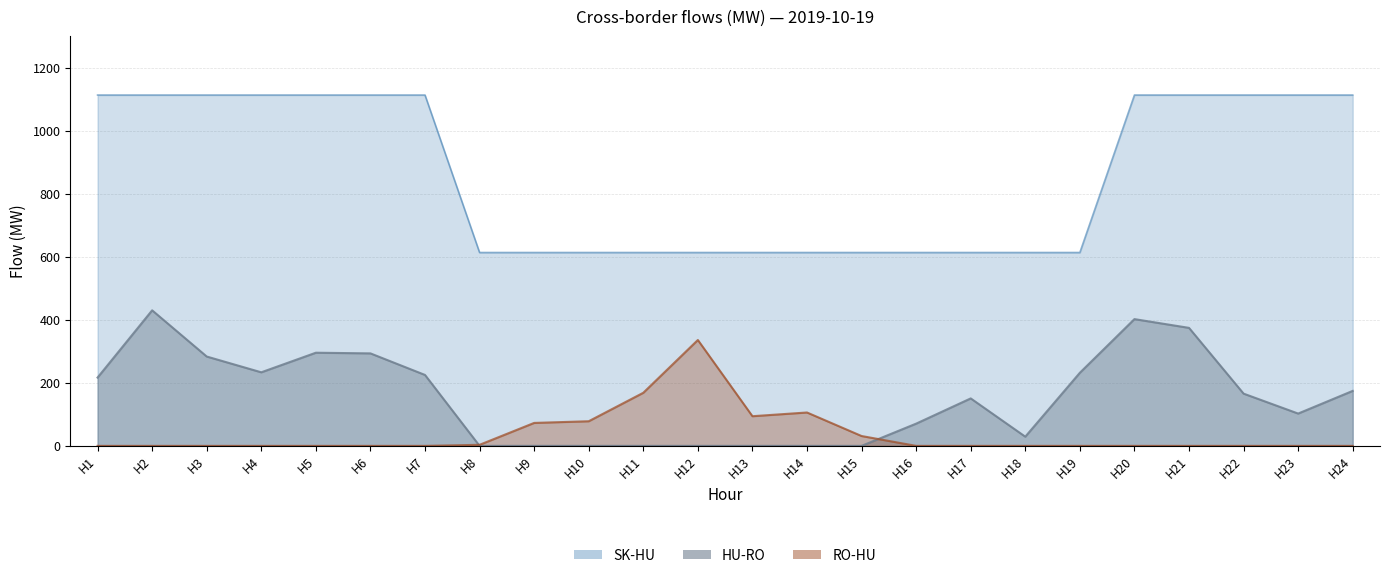

Reading right to left, extract all data points from this chart.

HU-RO: H24=174.6	H23=102.6	H22=165.9	H21=374.7	H20=402.5	H19=232.1	H18=29.2	H17=150.7	H16=70.6	H15=0.0	H14=0.0	H13=0.0	H12=0.0	H11=0.0	H10=0.0	H9=0.0	H8=0.0	H7=225.2	H6=293.7	H5=295.8	H4=233.6	H3=283.7	H2=430.4	H1=216.9
RO-HU: H24=0.0	H23=0.0	H22=0.0	H21=0.0	H20=0.0	H19=0.0	H18=0.0	H17=0.0	H16=0.0	H15=31.3	H14=106.0	H13=94.2	H12=336.2	H11=168.6	H10=78.2	H9=72.9	H8=3.4	H7=0.0	H6=0.0	H5=0.0	H4=0.0	H3=0.0	H2=0.0	H1=0.0
SK-HU: H24=1114.0	H23=1114.0	H22=1114.0	H21=1114.0	H20=1114.0	H19=614.0	H18=614.0	H17=614.0	H16=614.0	H15=614.0	H14=614.0	H13=614.0	H12=614.0	H11=614.0	H10=614.0	H9=614.0	H8=614.0	H7=1114.0	H6=1114.0	H5=1114.0	H4=1114.0	H3=1114.0	H2=1114.0	H1=1114.0